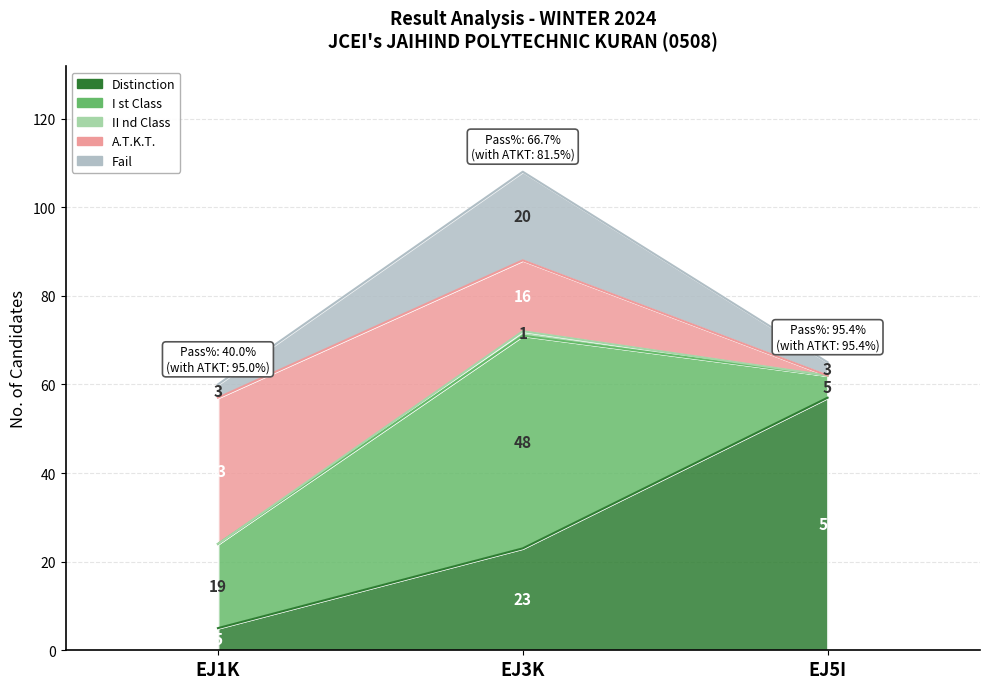

What is the value of the Distinction point at the 1st from the left?

5